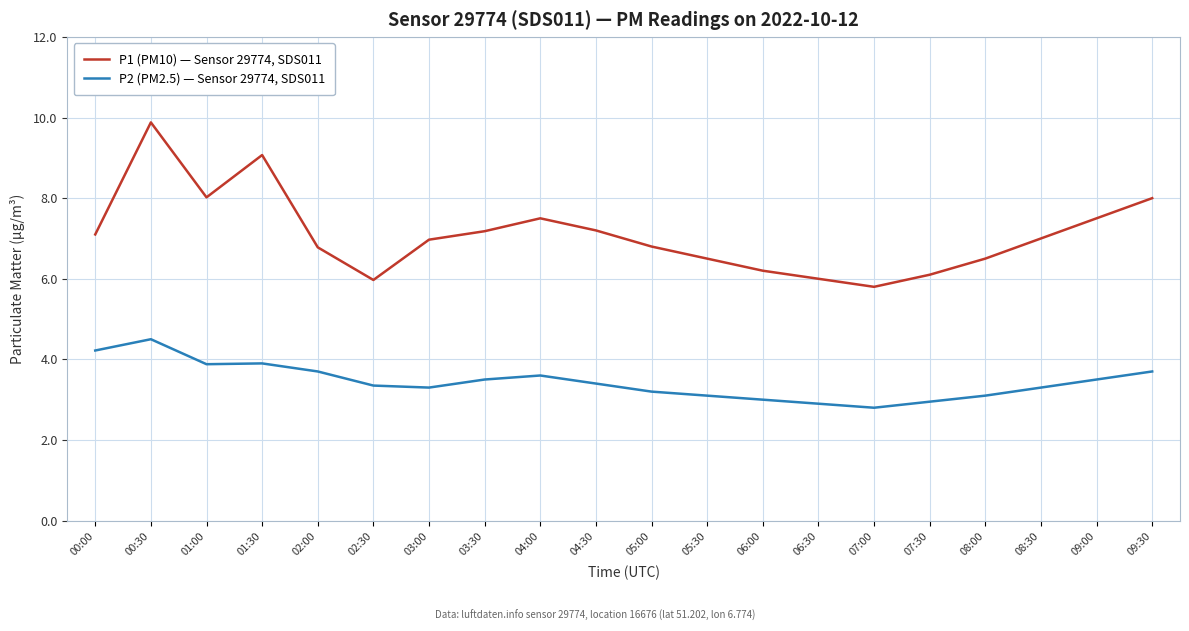

What are all the series names shown in the legend?

P1 (PM10) — Sensor 29774, SDS011, P2 (PM2.5) — Sensor 29774, SDS011